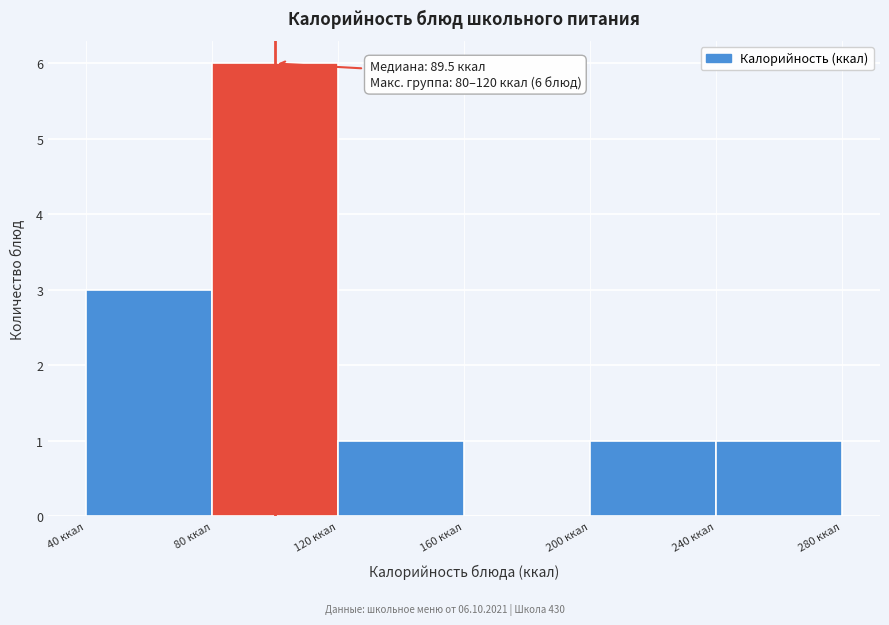

Which range on the x-axis has the tallest bar?

80 to 120